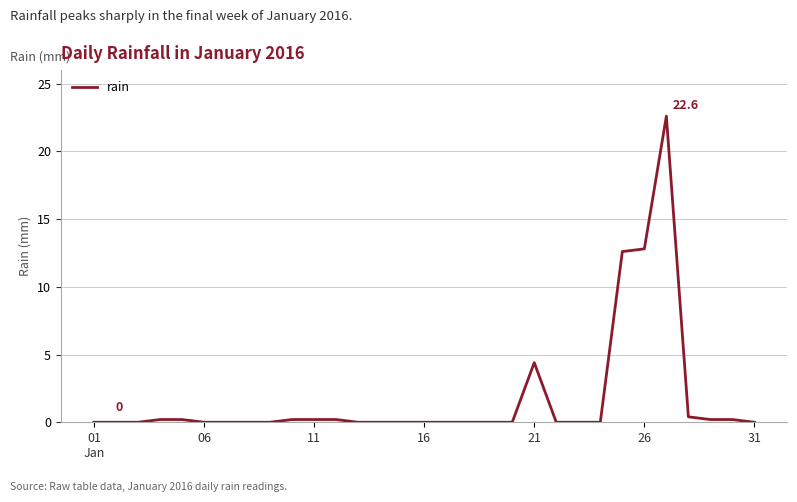

What is the greatest value displayed?

22.6